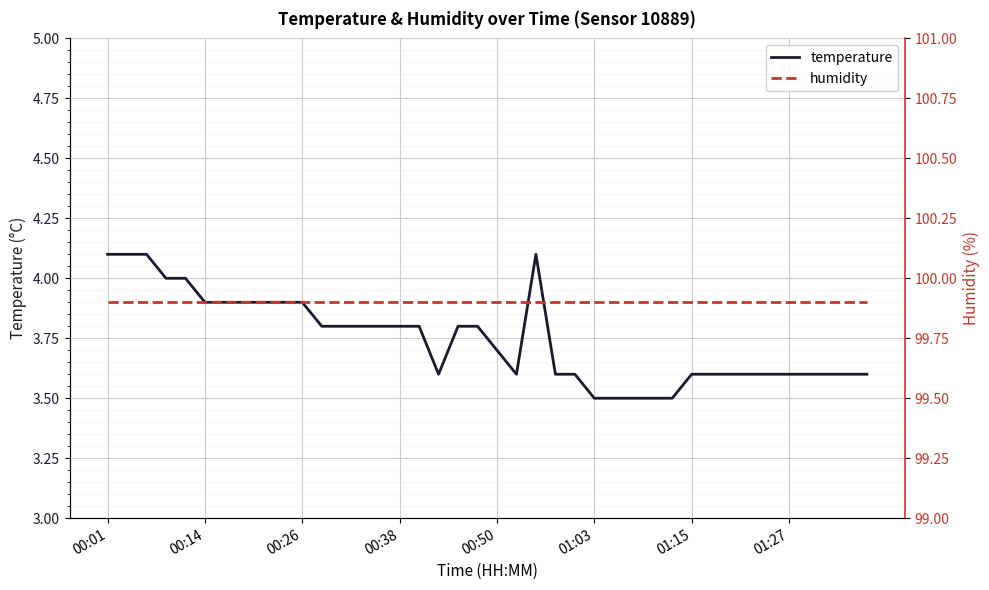

True or false: humidity and temperature cross at least once.

False